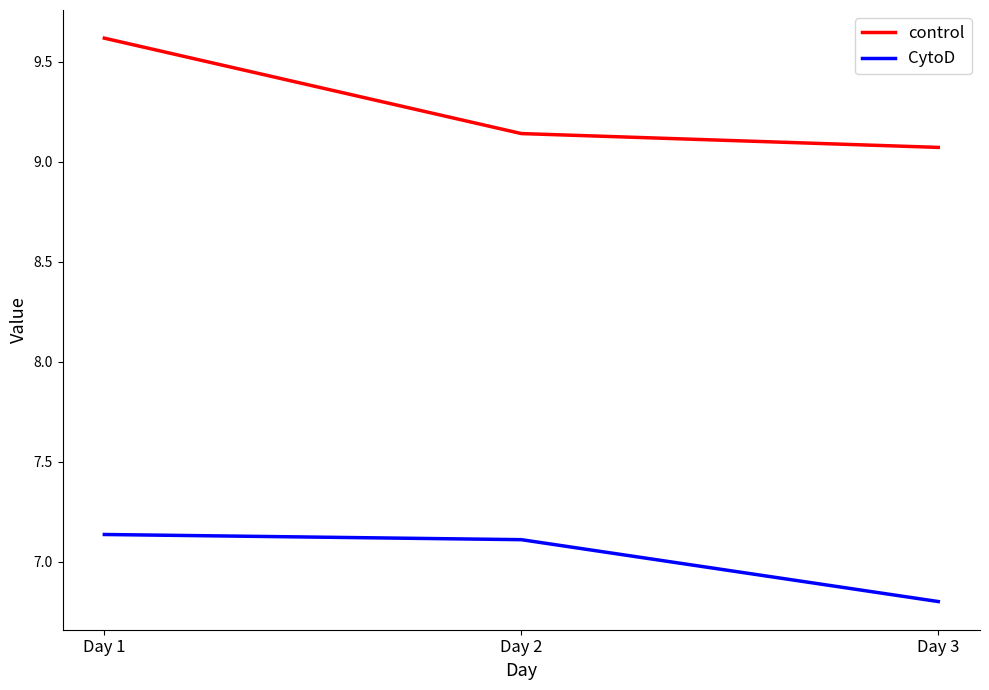

What are all the series names shown in the legend?

control, CytoD